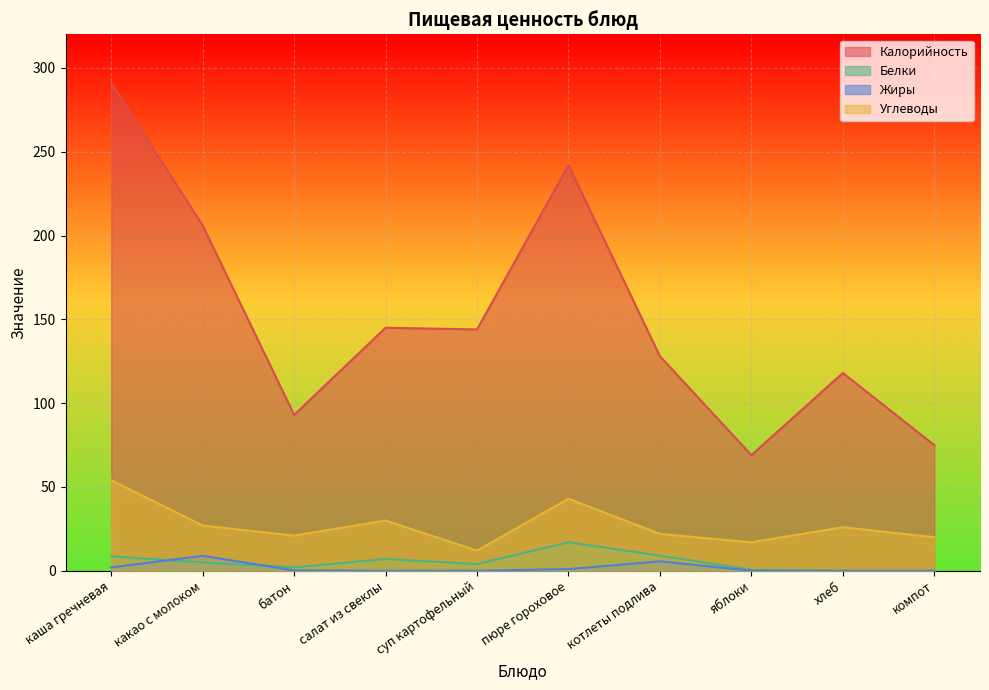

True or false: Белки and Калорийность cross at least once.

False